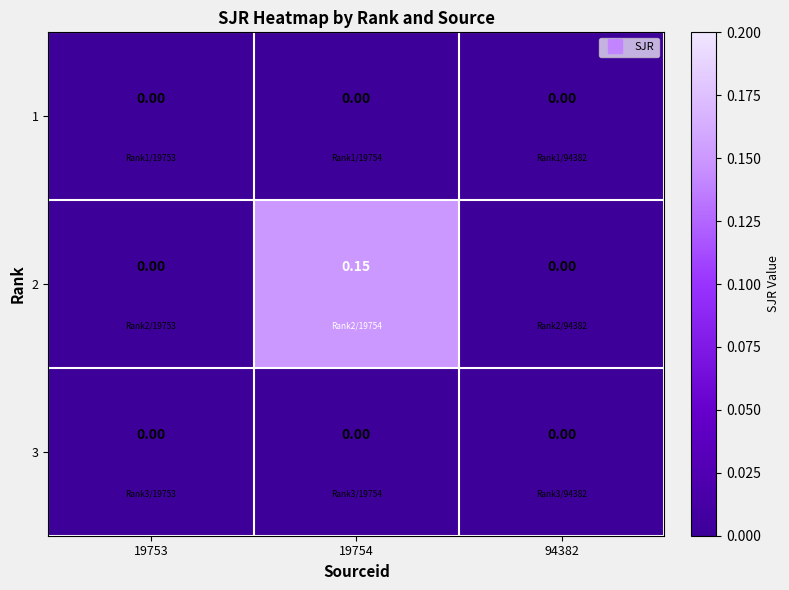

Which has a higher value, 19754 or 19753?

19754